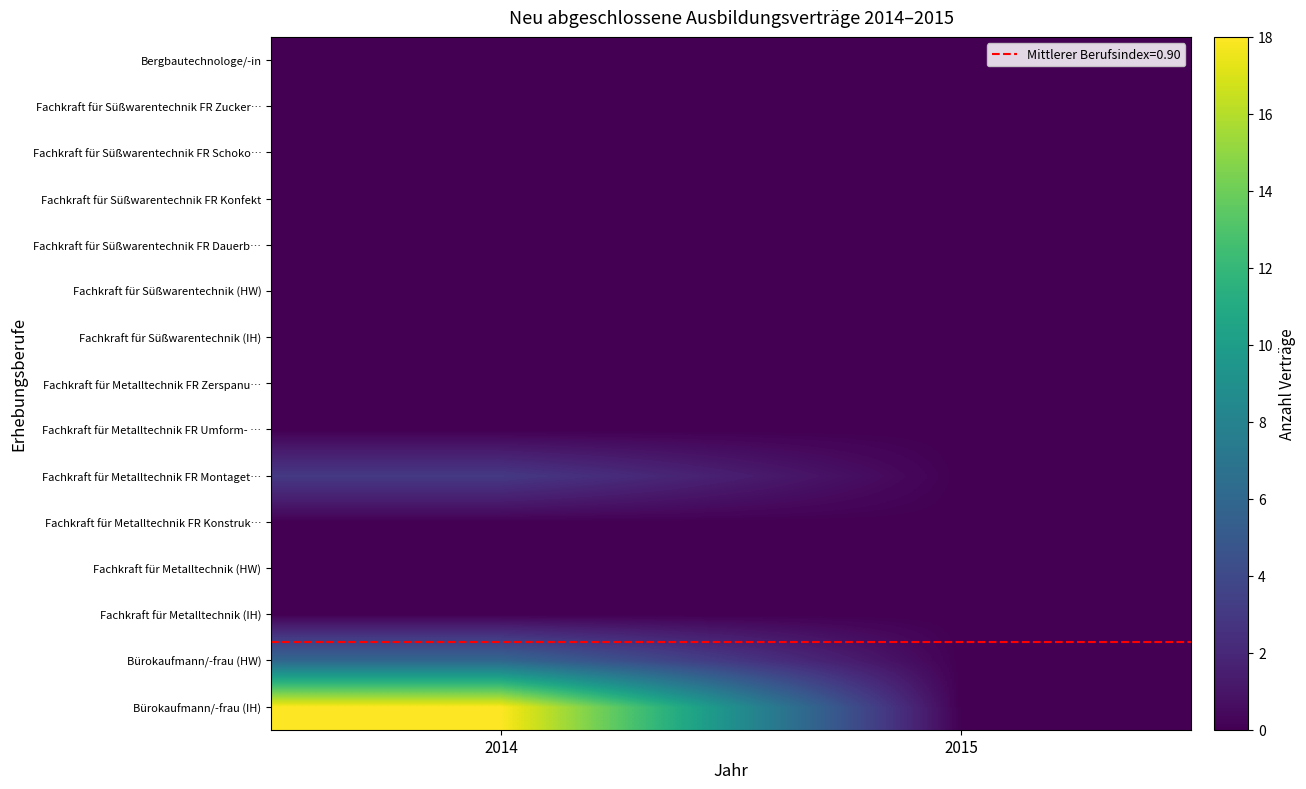

Which series changed the most between 2014 and 2015?

Bürokaufmann/-frau (IH)